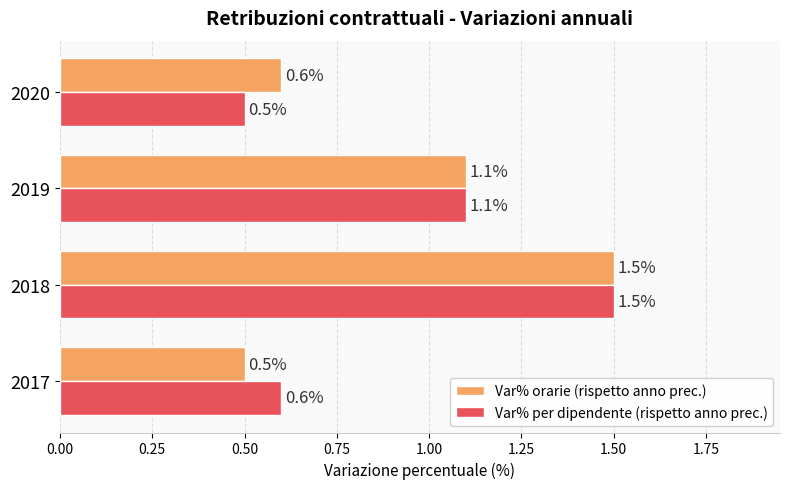

Rank the categories by Var% orarie (rispetto anno prec.) value from highest to lowest.

2018, 2019, 2020, 2017